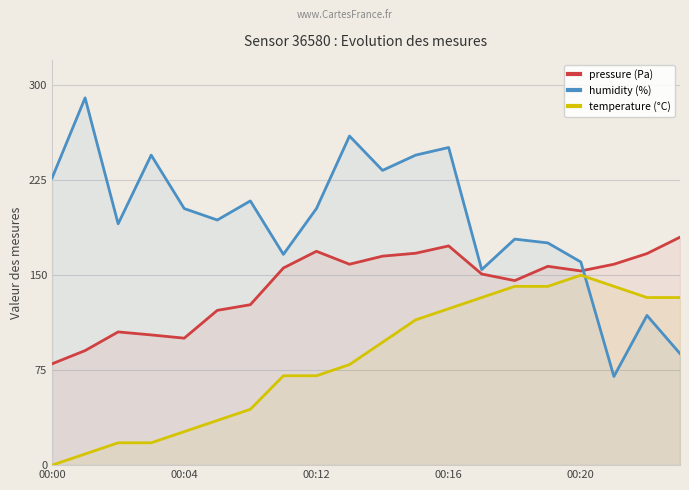

At which label does temperature (°C) reach its peak?

00:20